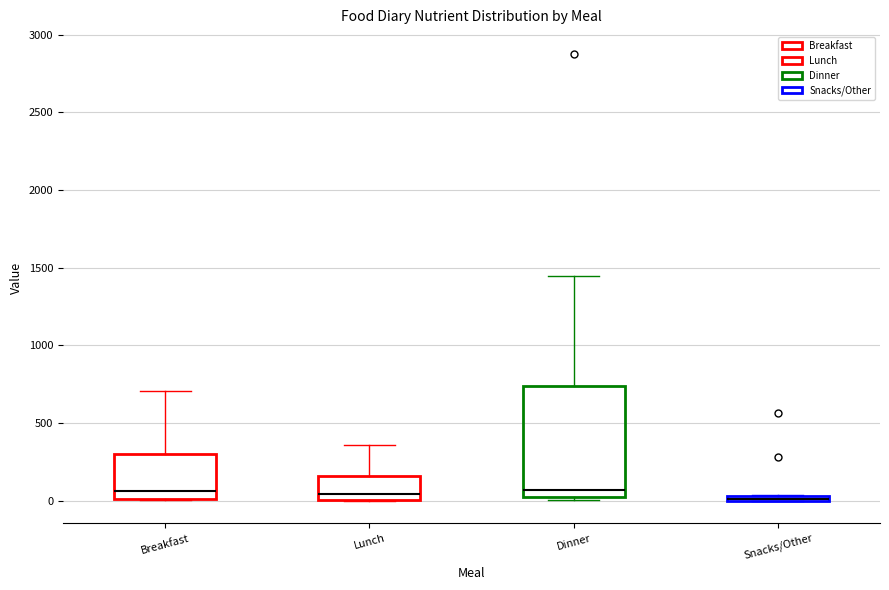

Which box is the tallest, from its lower edge to its upper edge?

Dinner